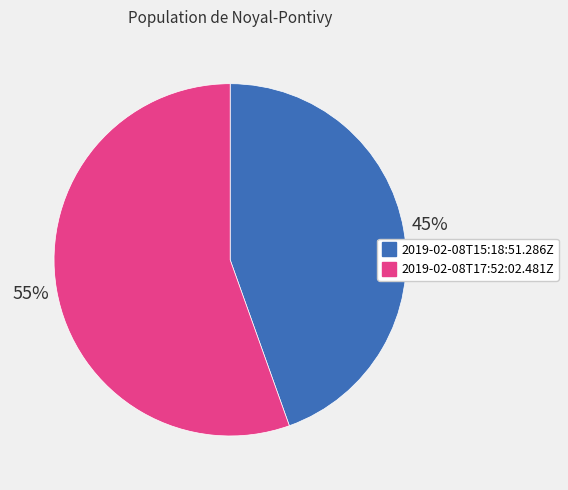

To the nearest percent, what is the combined percentage of 2019-02-08T17:52:02.481Z and 2019-02-08T15:18:51.286Z?

100%